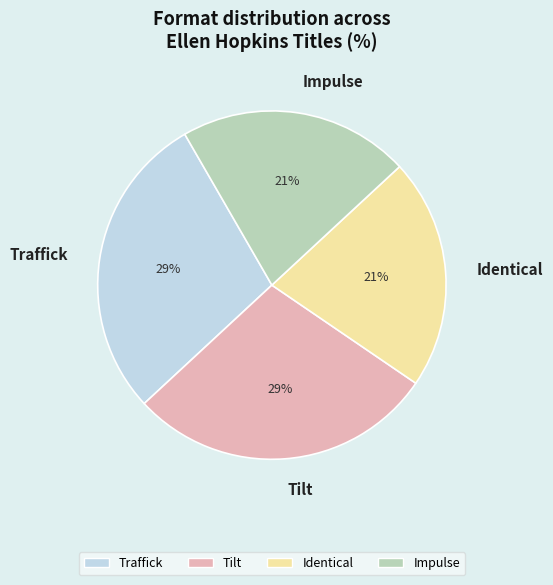

To the nearest percent, what is the combined percentage of Impulse and Traffick?

50%